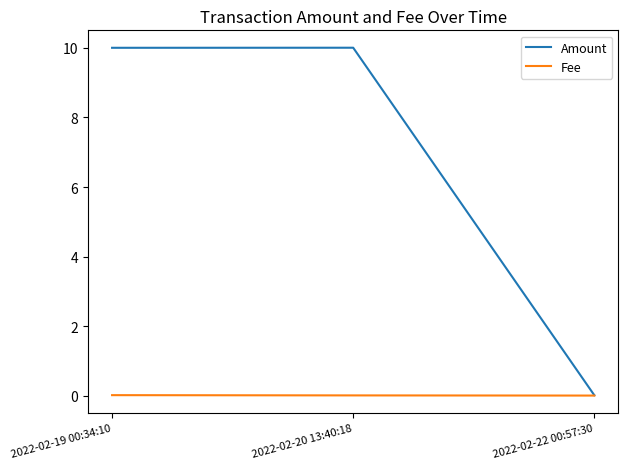

At which label does Amount first exceed 9?

2022-02-19 00:34:10